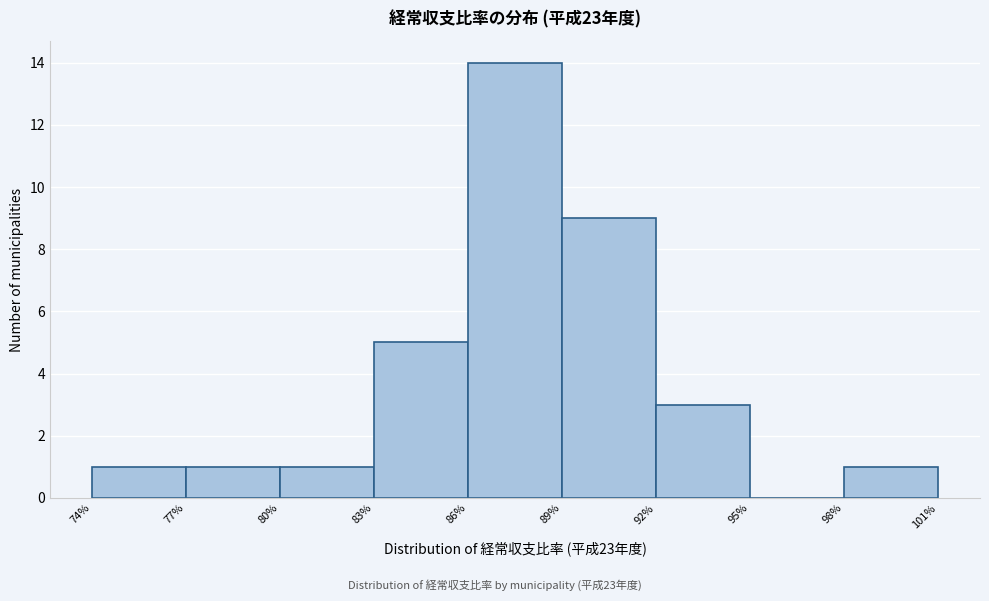

Reading left to right, list every bar in this chart as the range it spans on the x-axis followed by its height. The values are not printed on the chart, so give them approximately, as read against the axis.

74% to 77%: 1
77% to 80%: 1
80% to 83%: 1
83% to 86%: 5
86% to 89%: 14
89% to 92%: 9
92% to 95%: 3
95% to 98%: 0
98% to 101%: 1